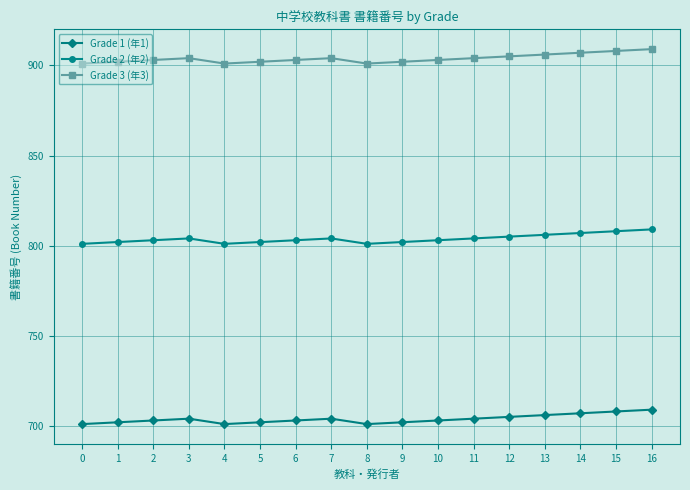

What is the difference between the highest and lowest values at 13?

200